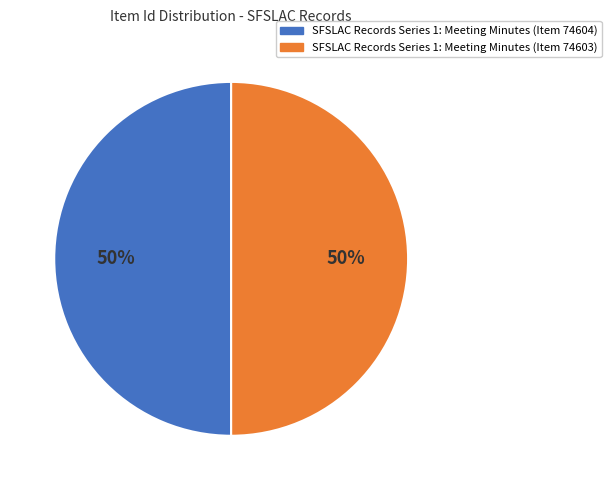

To the nearest percent, what is the average slice percentage?

50%